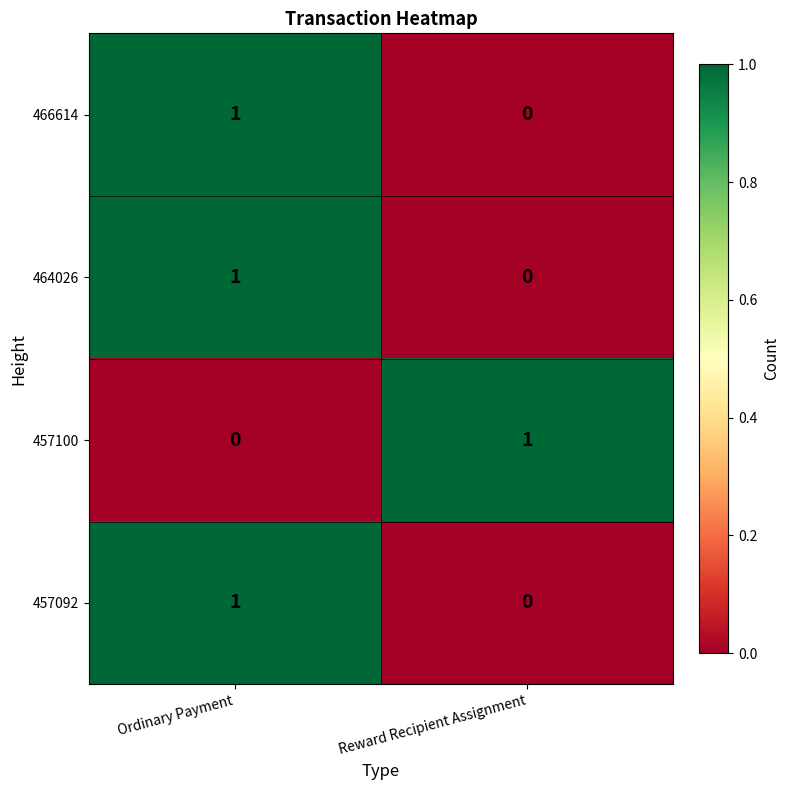

The 457092 series shows 0 at Ordinary Payment. True or false?

False